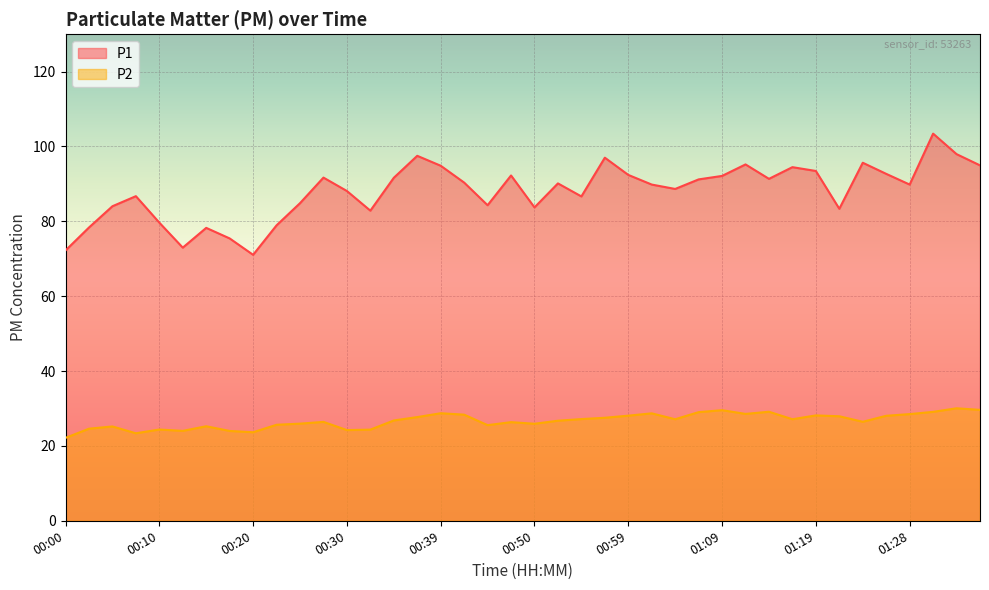

List the labels in order of P1 value, largest first.

01:33, 01:36, 00:37, 00:57, 01:24, 01:11, 01:38, 00:39, 01:16, 01:19, 01:26, 00:59, 00:47, 01:09, 00:27, 00:35, 01:14, 01:07, 00:42, 00:52, 01:02, 01:28, 01:04, 00:30, 00:08, 00:54, 00:25, 00:45, 00:05, 00:50, 01:21, 00:32, 00:10, 00:22, 00:03, 00:15, 00:18, 00:13, 00:00, 00:20